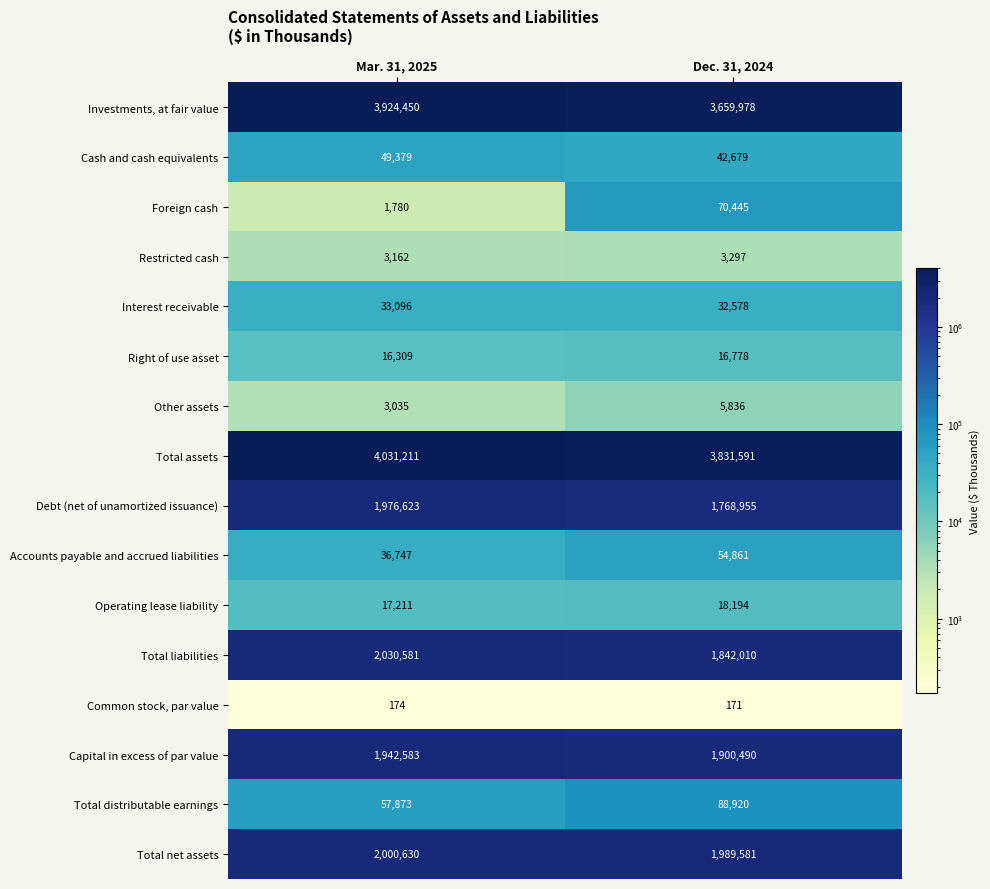

Which series has the widest spread of values?

Investments, at fair value